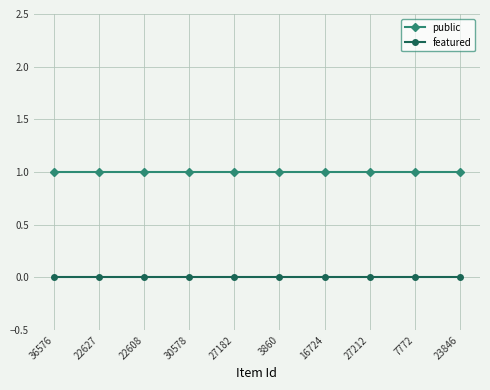

Does the chart have visible grid lines?

Yes